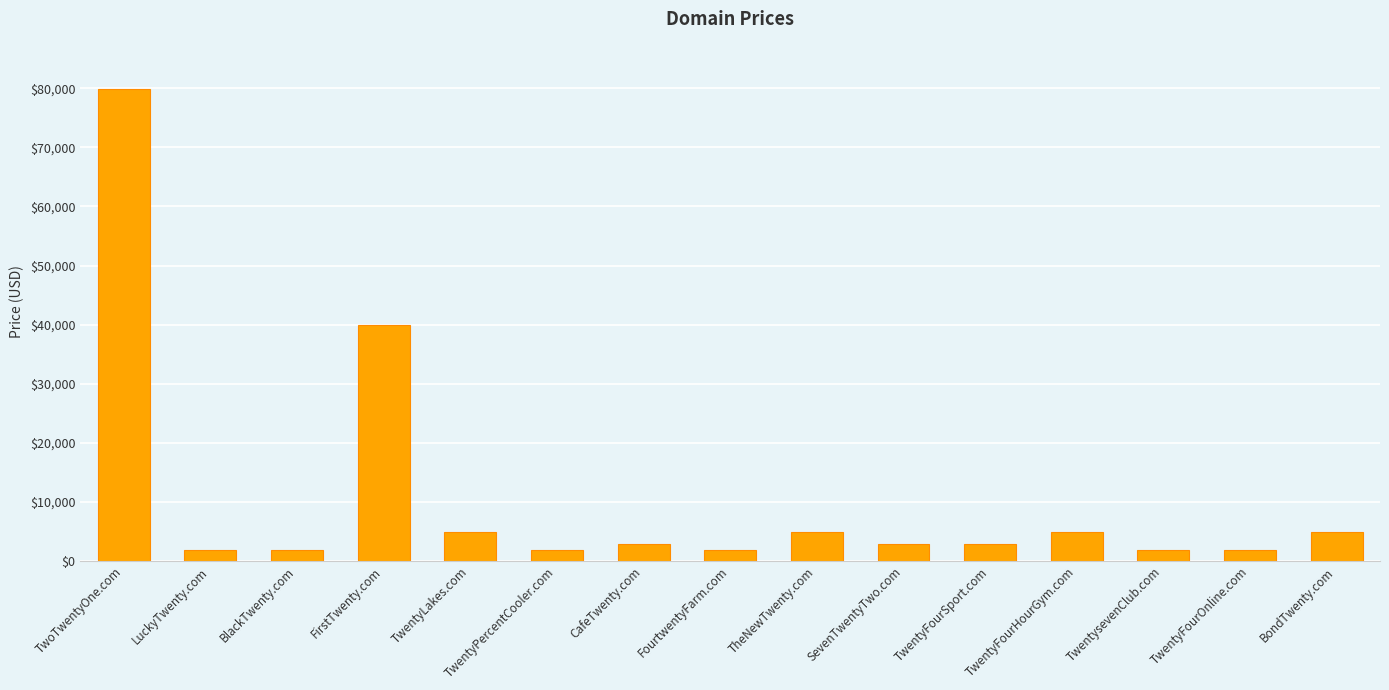

The value at BondTwenty.com is 8538. True or false?

False